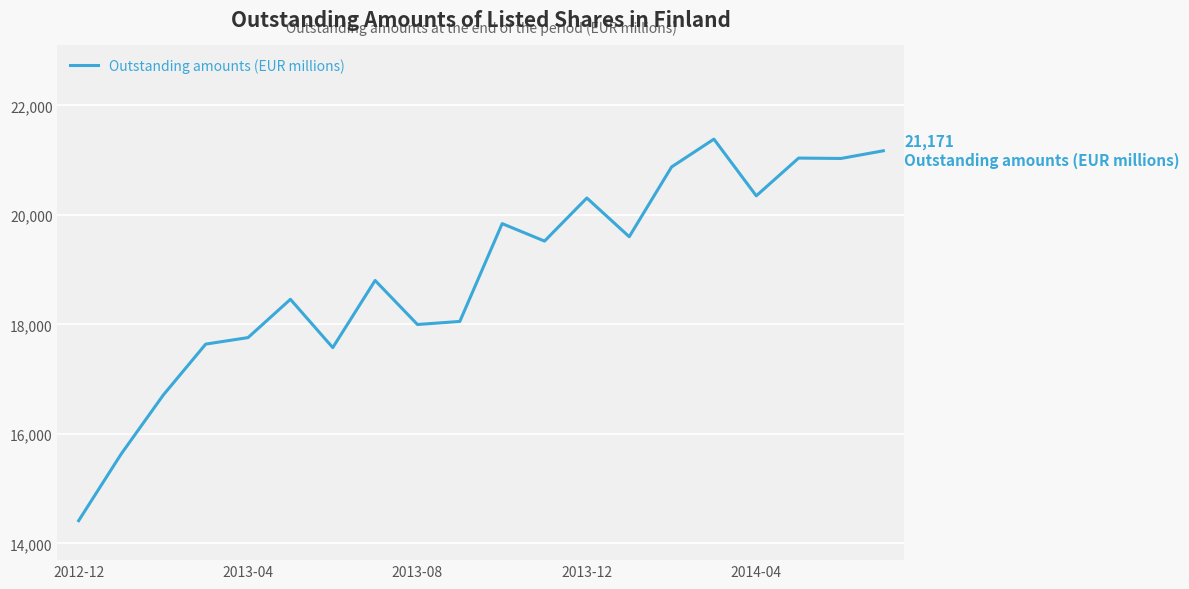

What is the maximum value shown in the chart?

21384